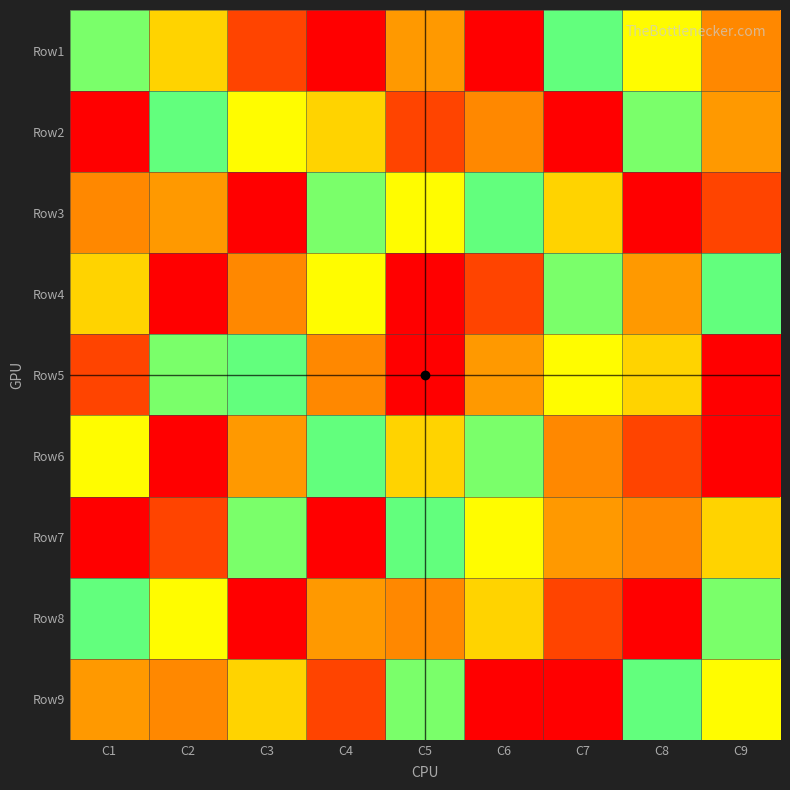

At C4, list the series in order from largest to smallest.

Row7, Row8, Row4, Row6, Row3, Row2, Row5, Row9, Row1